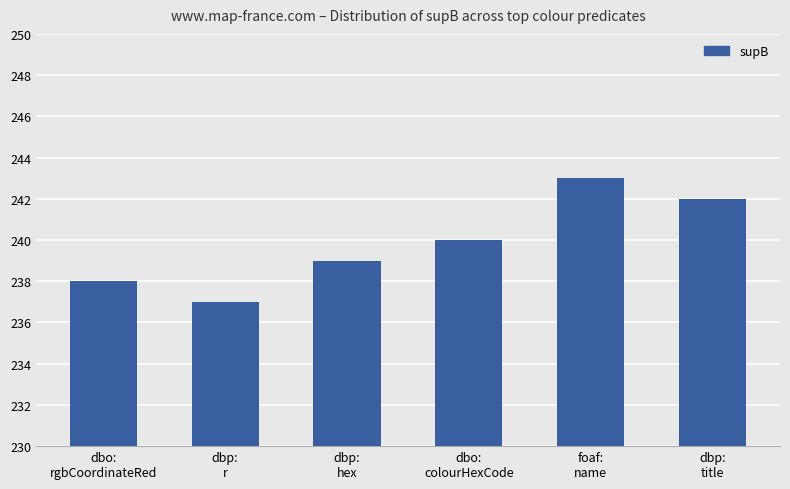

What is the value of the 1st bar from the left?

238